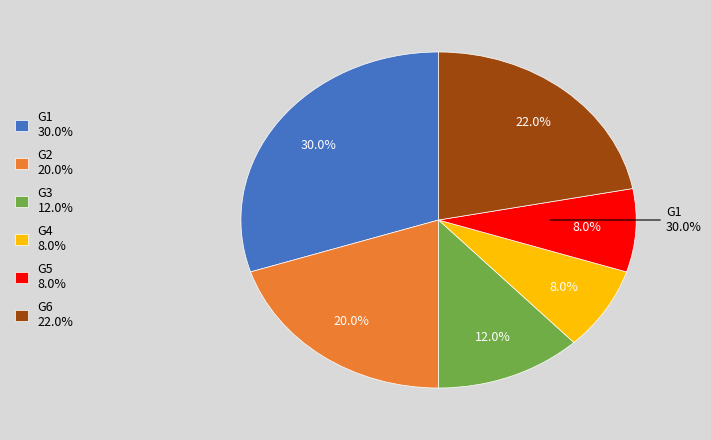

How many slices are in this pie chart?

6